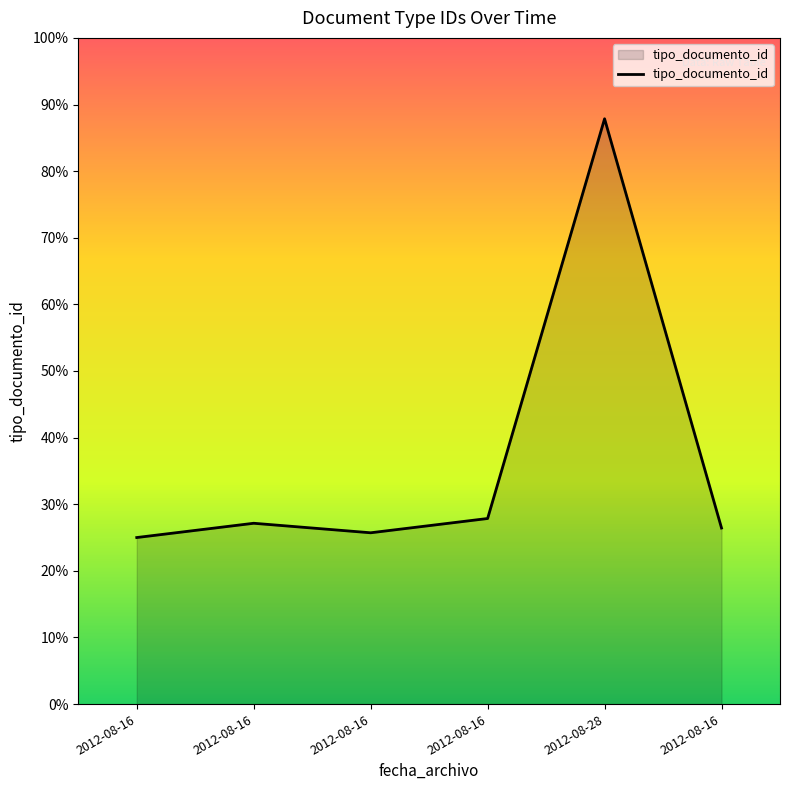

Is this an area chart (filled region under the line)?

Yes